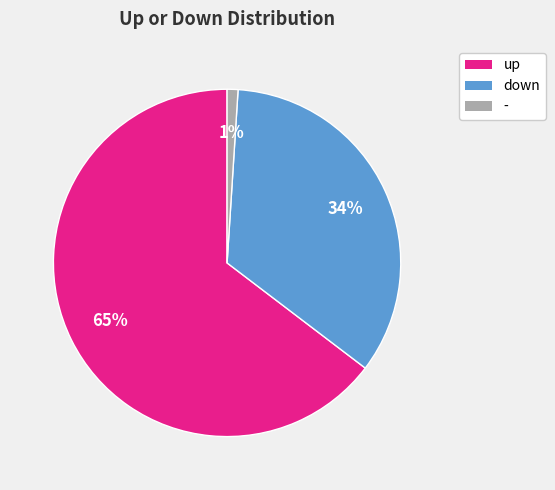

Which category has the smallest portion of the pie?

-